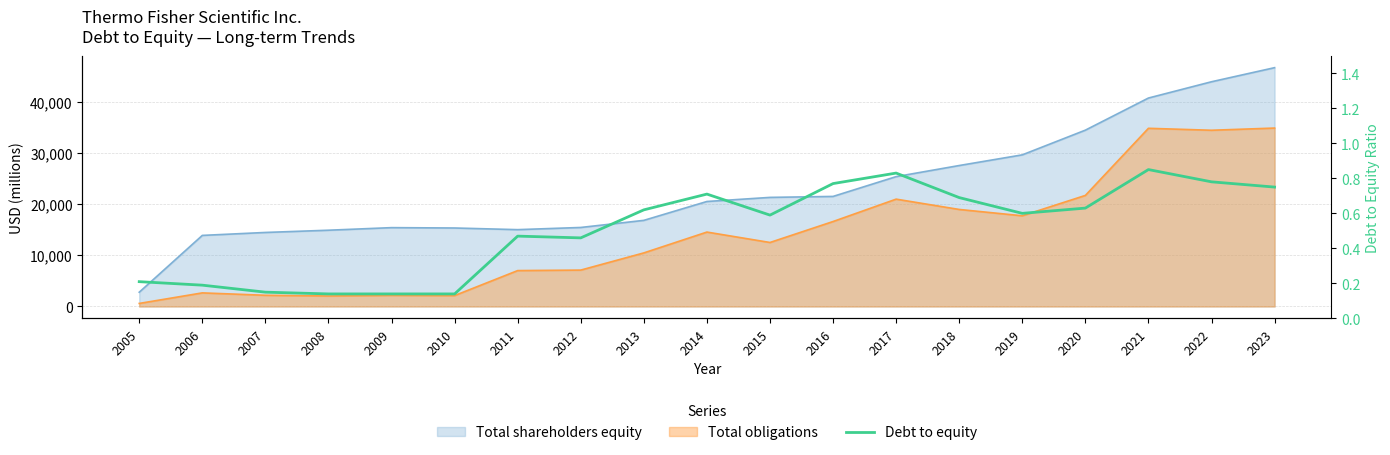

List the labels in order of value, largest first.

2021, 2017, 2022, 2016, 2023, 2014, 2018, 2020, 2013, 2019, 2015, 2011, 2012, 2005, 2006, 2007, 2008, 2009, 2010